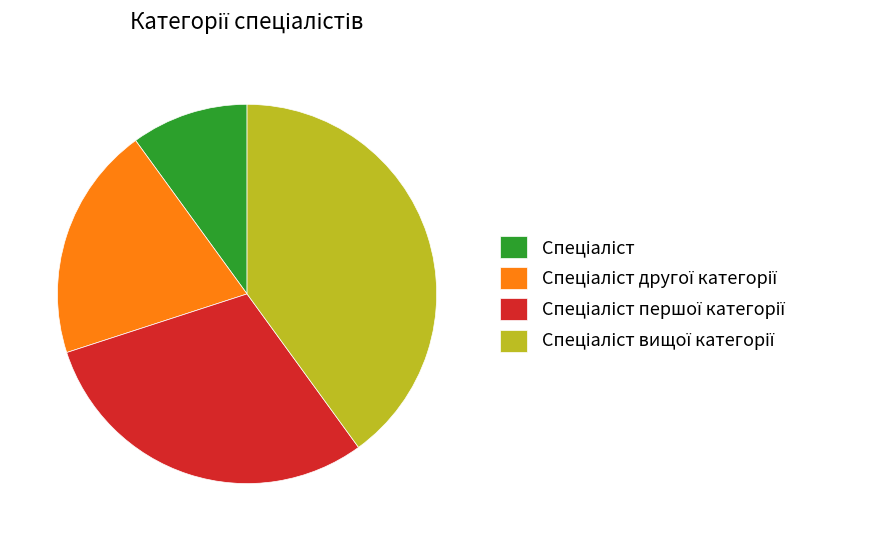

Does any single category account for the majority?

No